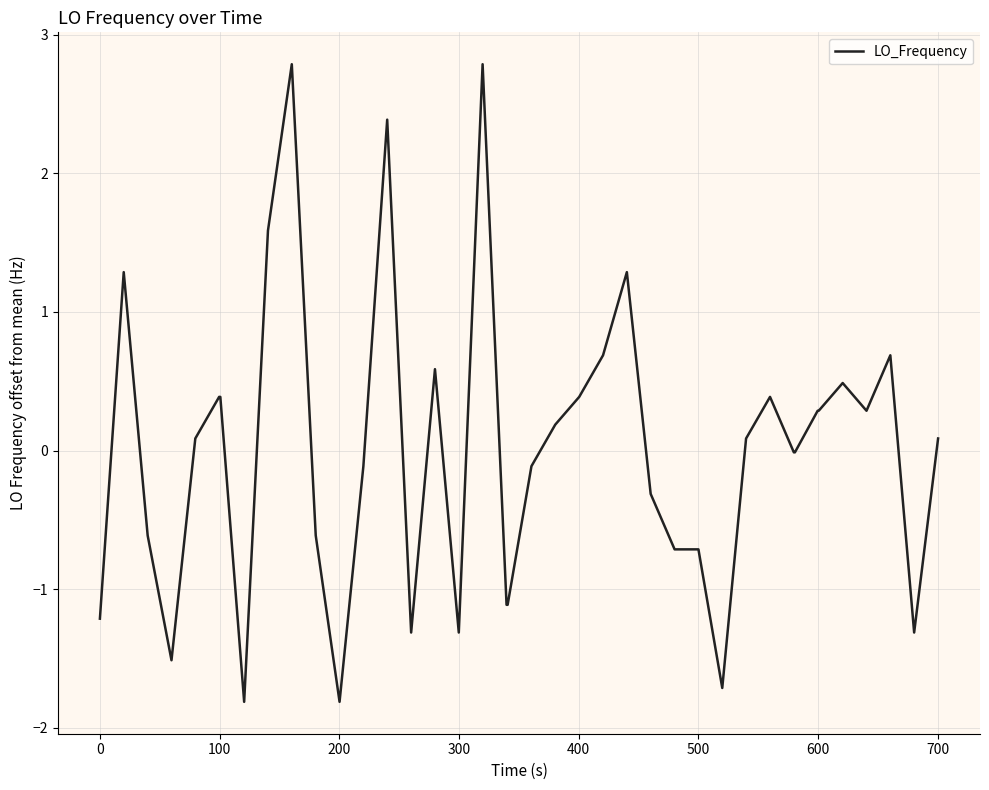

What is the greatest value displayed?

2.8